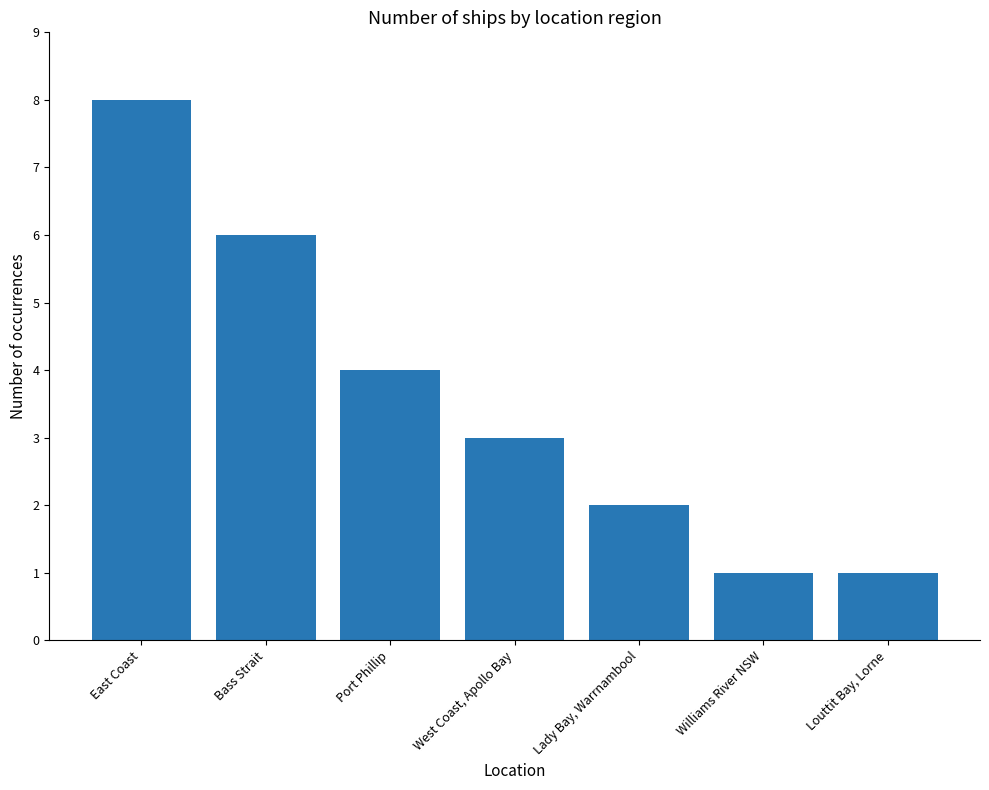

Are the bars horizontal?

No